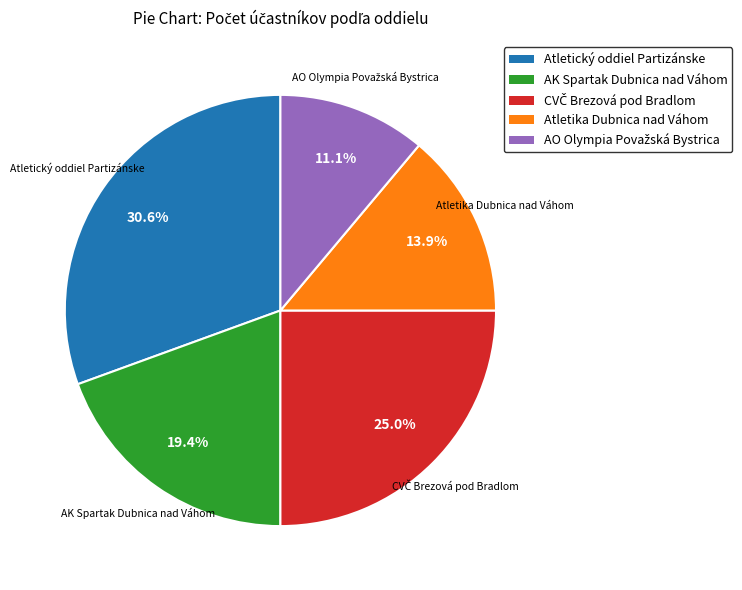

Is there a majority slice in this chart?

No